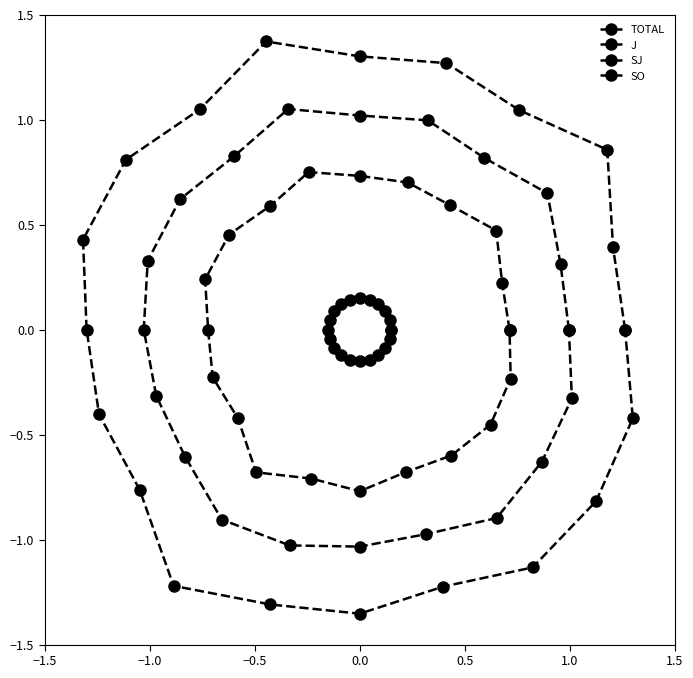

List the series in order of their overall mean, highest first.

SO, SJ, J, TOTAL